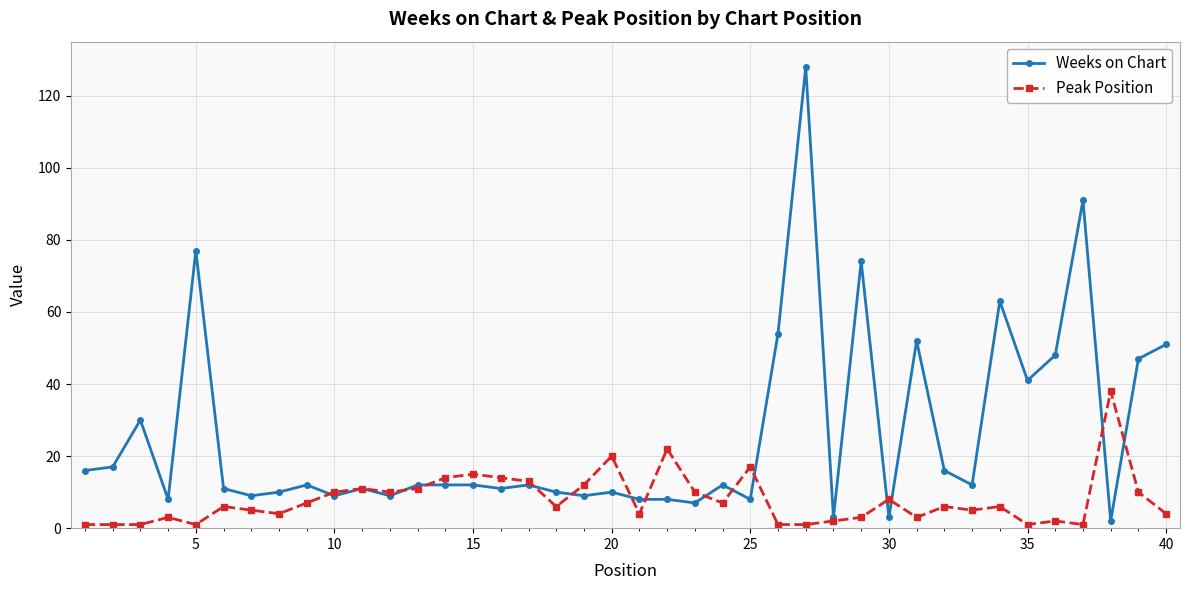

What is the maximum value for Peak Position?

38